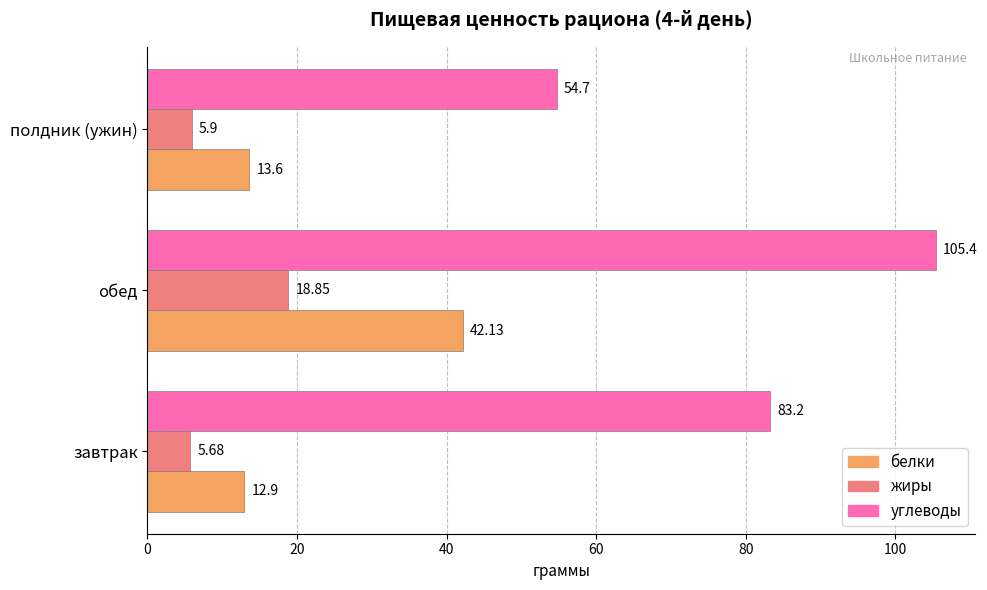

What is the total value across all series at завтрак?

101.8